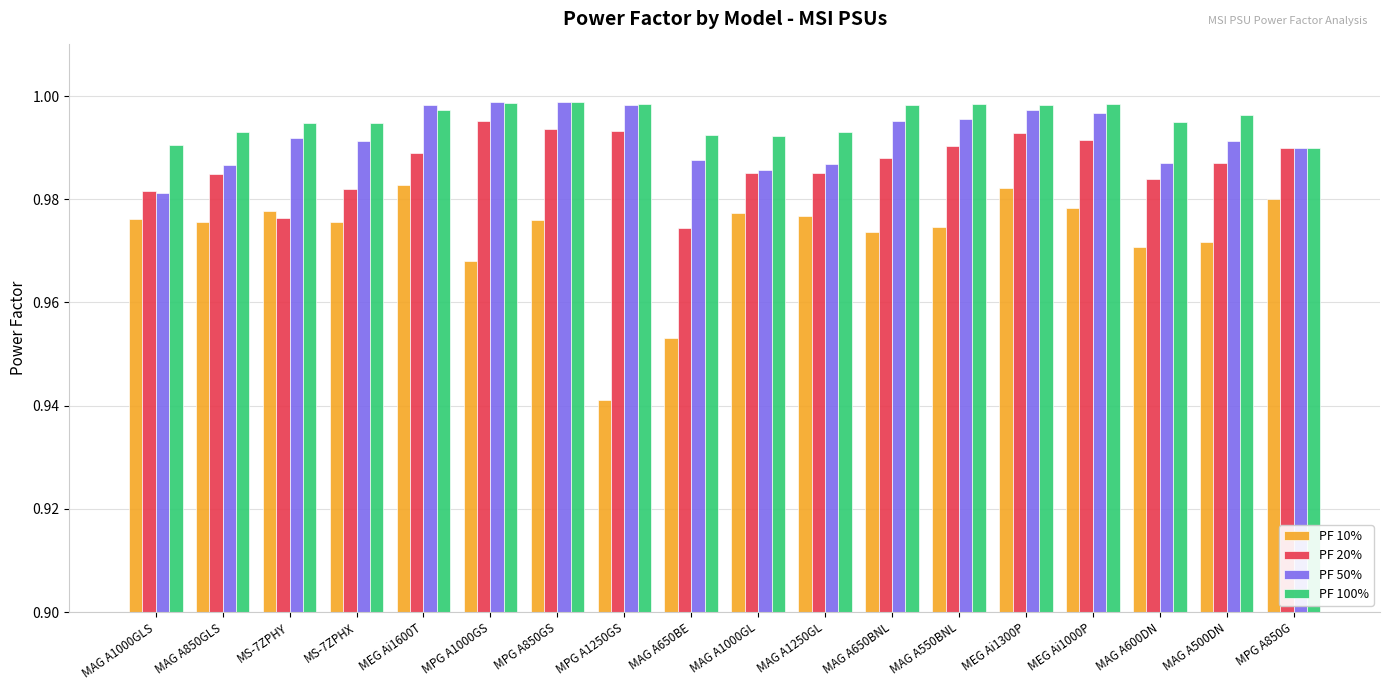

Is it true that PF 100% equals 1.5 at MAG A650BNL?

False